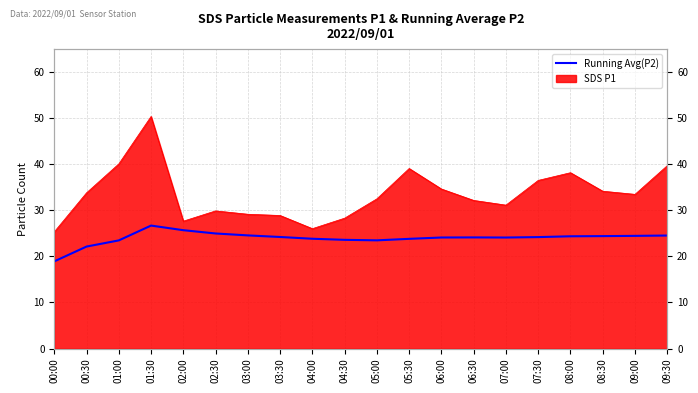

The value at 06:30 is 24.1. True or false?

True